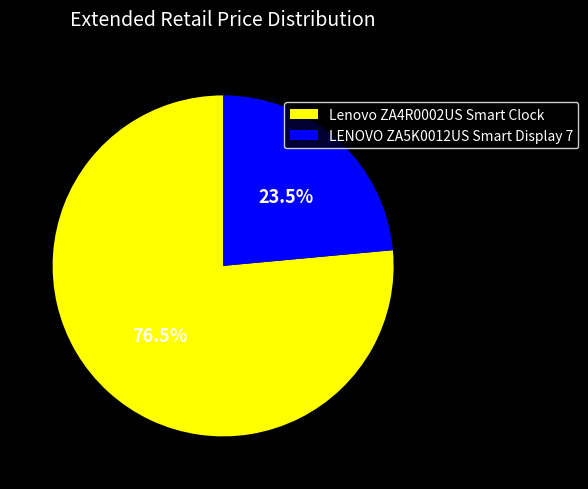

What is the smallest slice in the pie chart?

LENOVO ZA5K0012US Smart Display 7